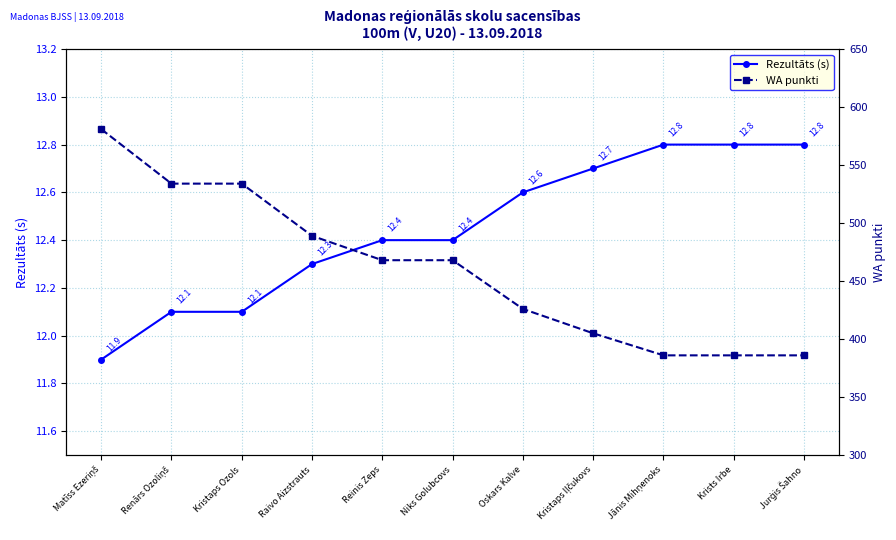

Reading left to right, what are all the values shown in this chart?

Rezultāts (s): Matīss Ezeriņš=11.9	Renārs Ozoliņš=12.1	Kristaps Ozols=12.1	Raivo Aizstrauts=12.3	Reinis Zeps=12.4	Niks Golubcovs=12.4	Oskars Kalve=12.6	Kristaps Iļčukovs=12.7	Jānis Mihņenoks=12.8	Krists Irbe=12.8	Jurģis Šahno=12.8
WA punkti: Matīss Ezeriņš=581.0	Renārs Ozoliņš=534.0	Kristaps Ozols=534.0	Raivo Aizstrauts=489.0	Reinis Zeps=468.0	Niks Golubcovs=468.0	Oskars Kalve=426.0	Kristaps Iļčukovs=405.0	Jānis Mihņenoks=386.0	Krists Irbe=386.0	Jurģis Šahno=386.0